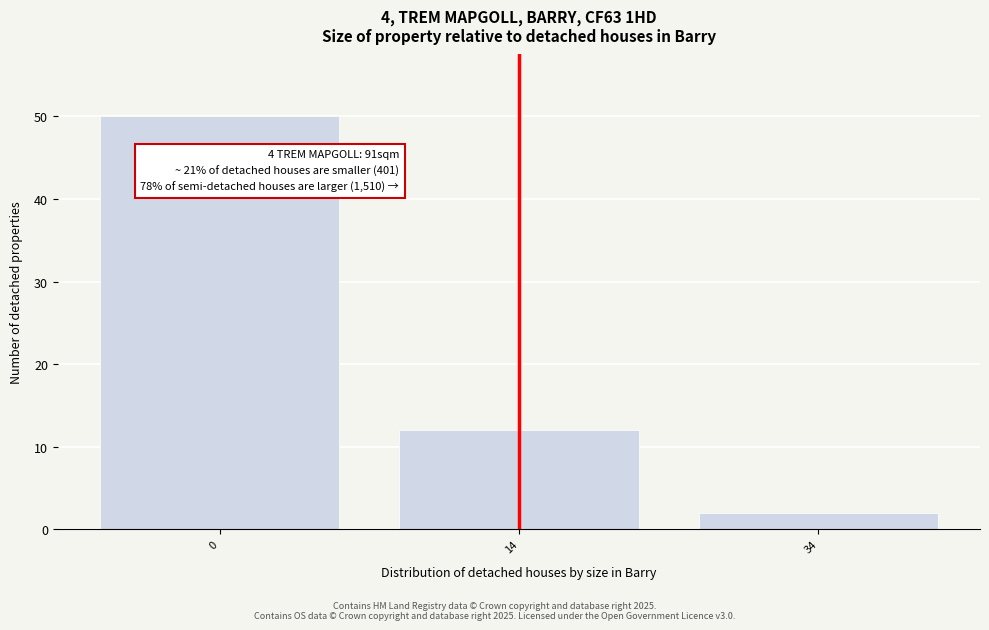

Reading left to right, transcribe all the data shown in this chart.

50	12	2